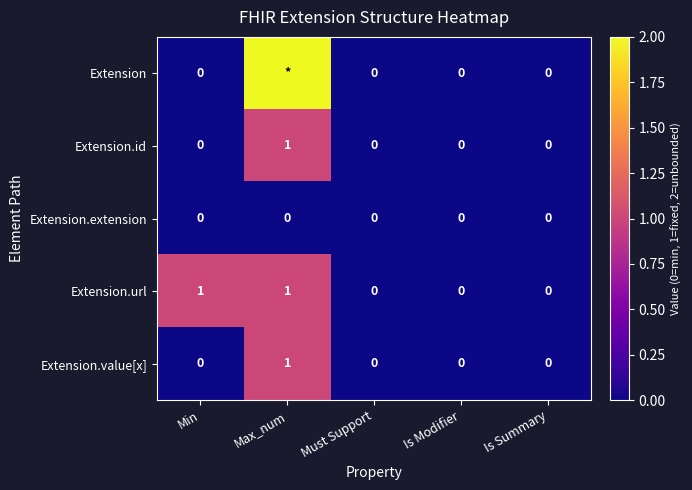

True or false: Extension.value[x] has a value of 0 at Is Modifier.

True